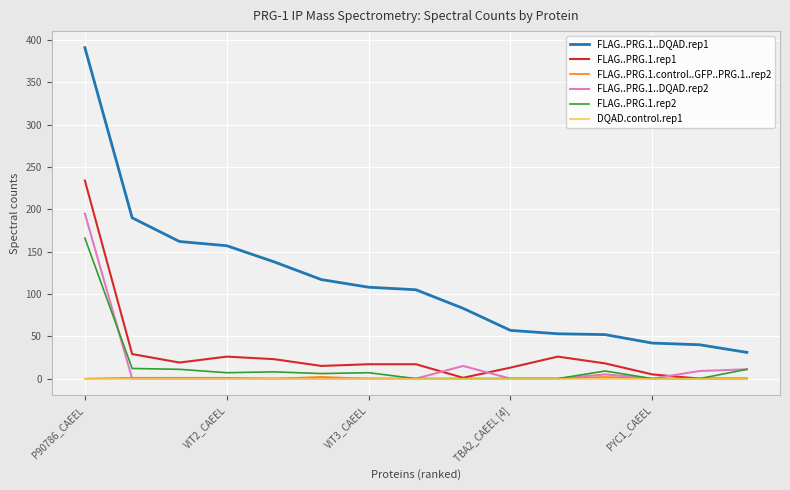

What is the difference between the second highest and minimum values in the FLAG..PRG.1..DQAD.rep2 series?

15